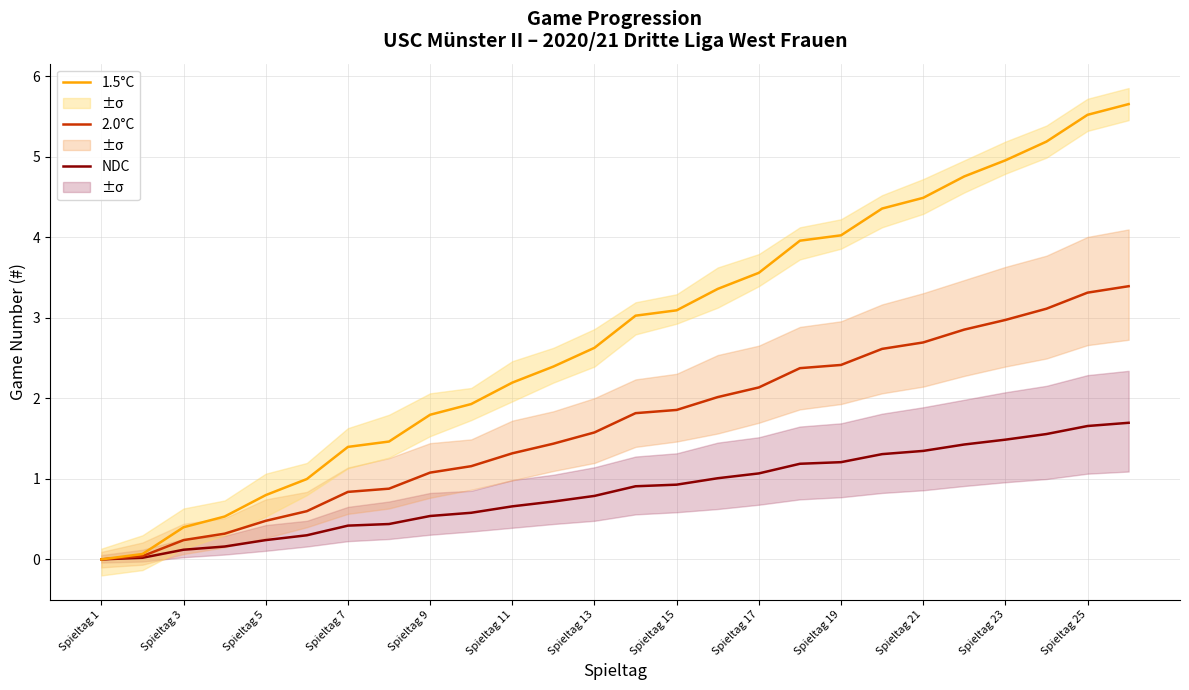

How many values in the 2.0°C series are below 1?

8